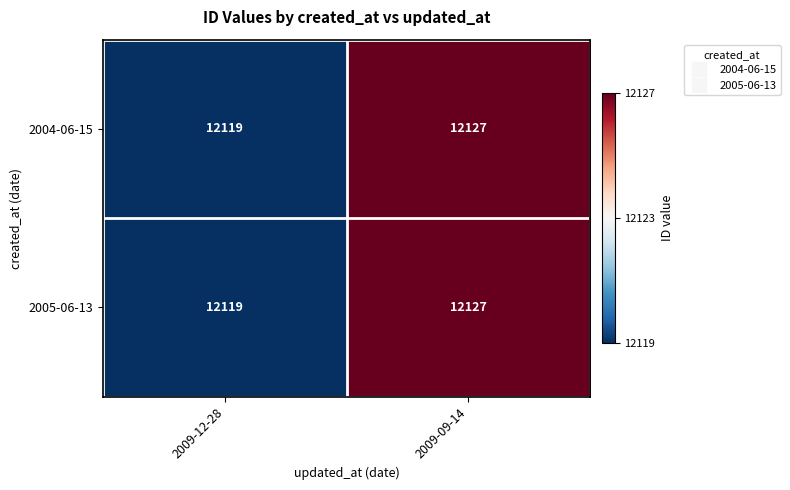

What is the difference between the maximum and minimum values in the 2004-06-15 series?

8